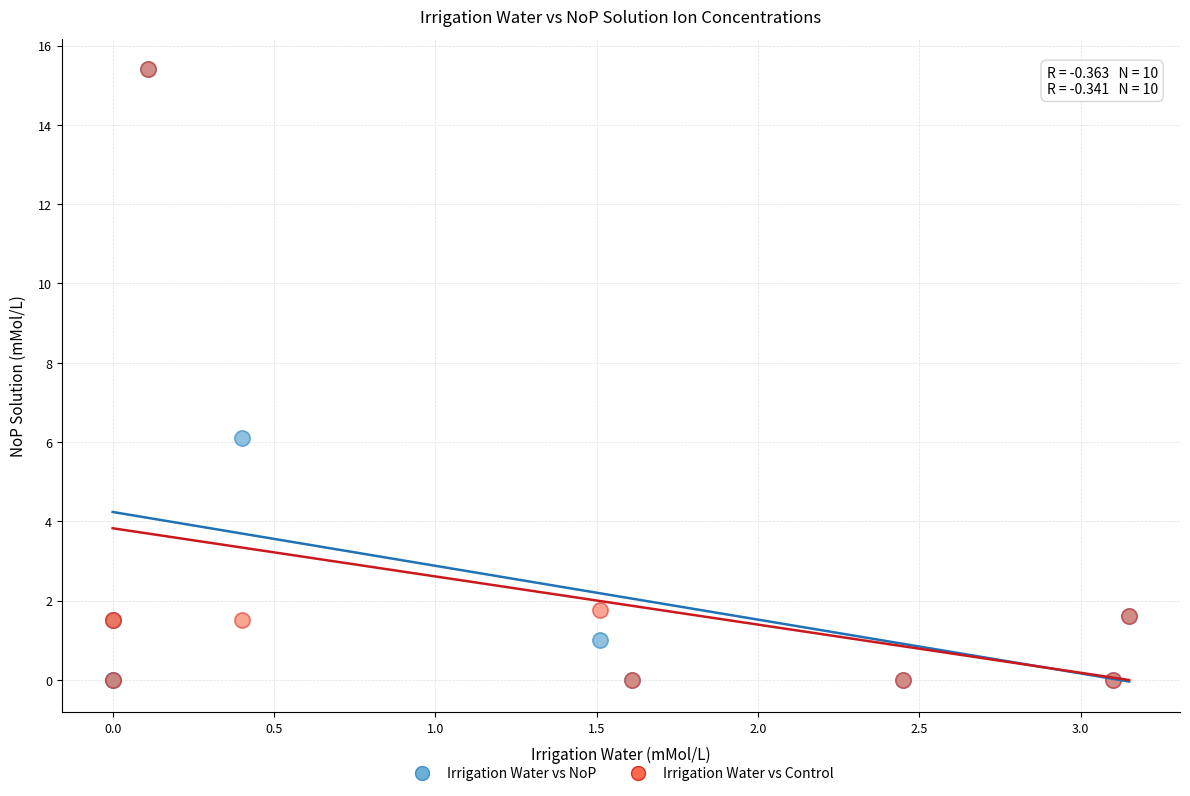

Across all series, what Y value is closest to 7?

6.1